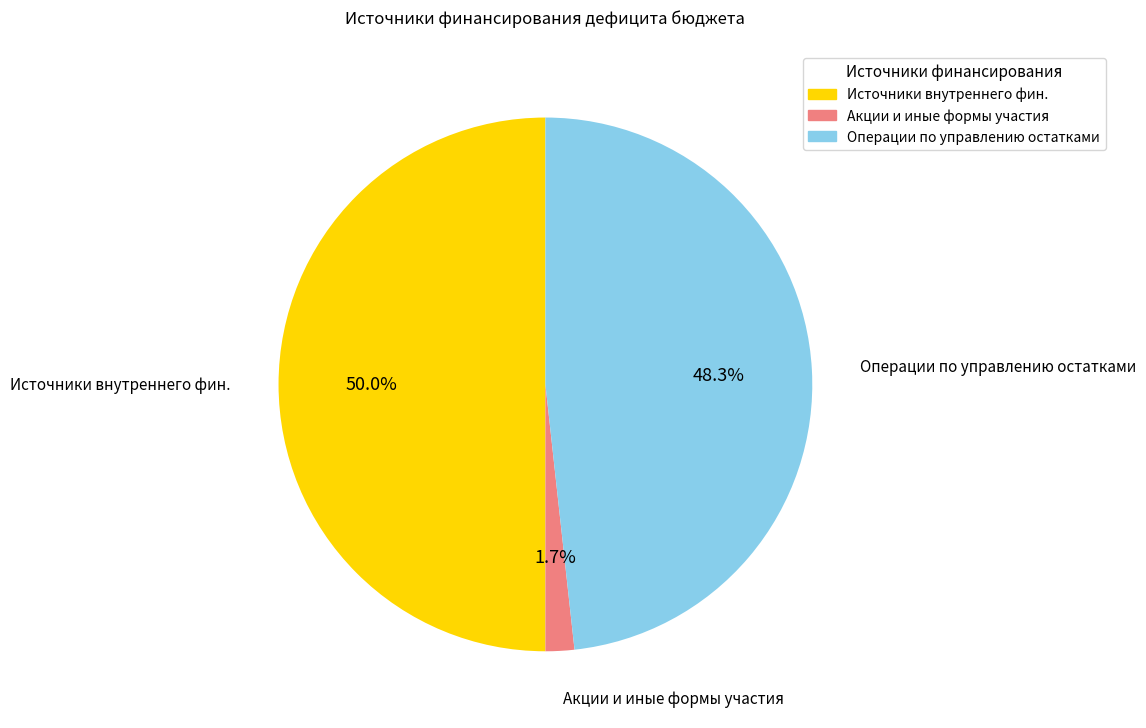

What percentage is NOT represented by Акции и иные формы участия?

98.3%